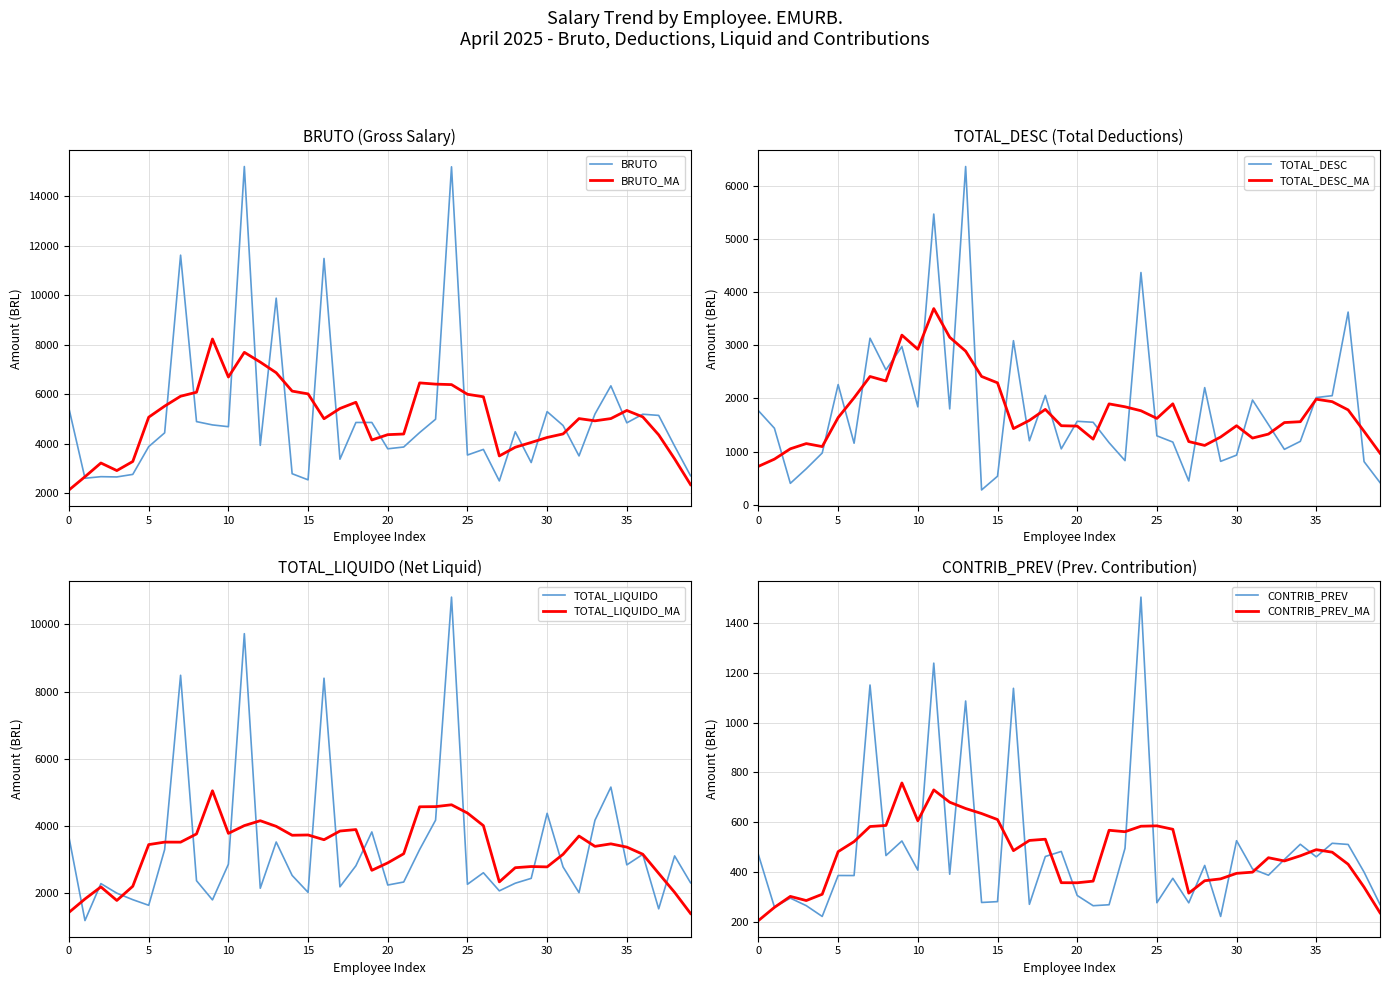

Which series has the largest total across all categories?

BRUTO